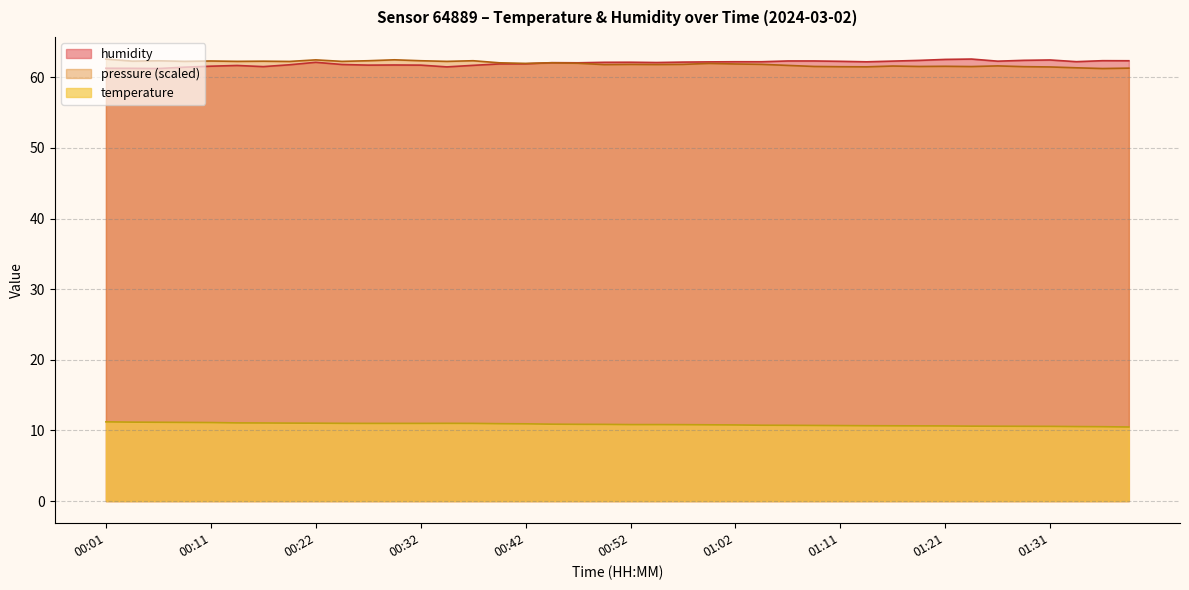

What is the sum of all temperature values?

434.1